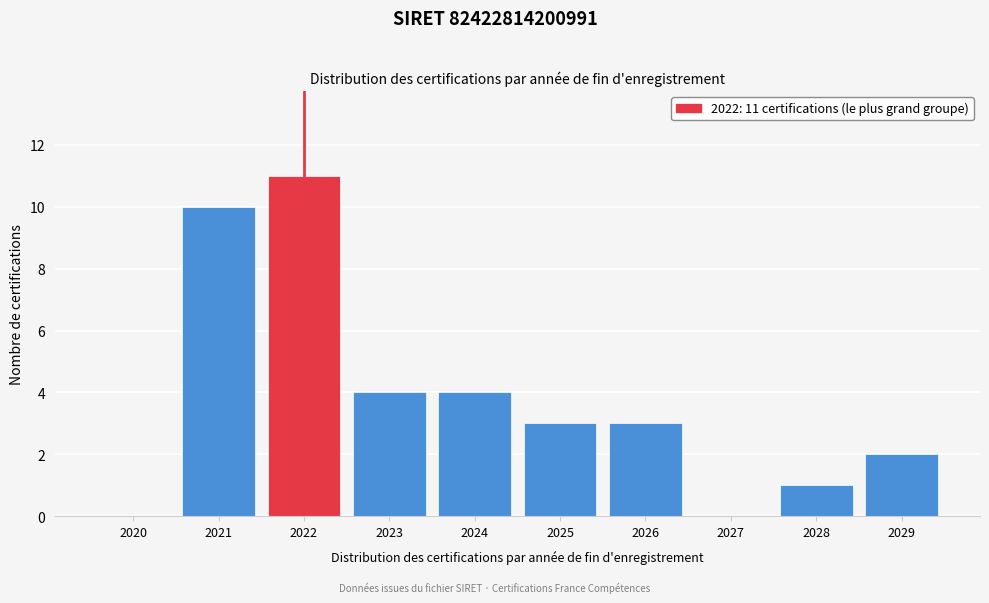

Reading left to right, transcribe all the data shown in this chart.

2020=0	2021=10	2022=11	2023=4	2024=4	2025=3	2026=3	2027=0	2028=1	2029=2